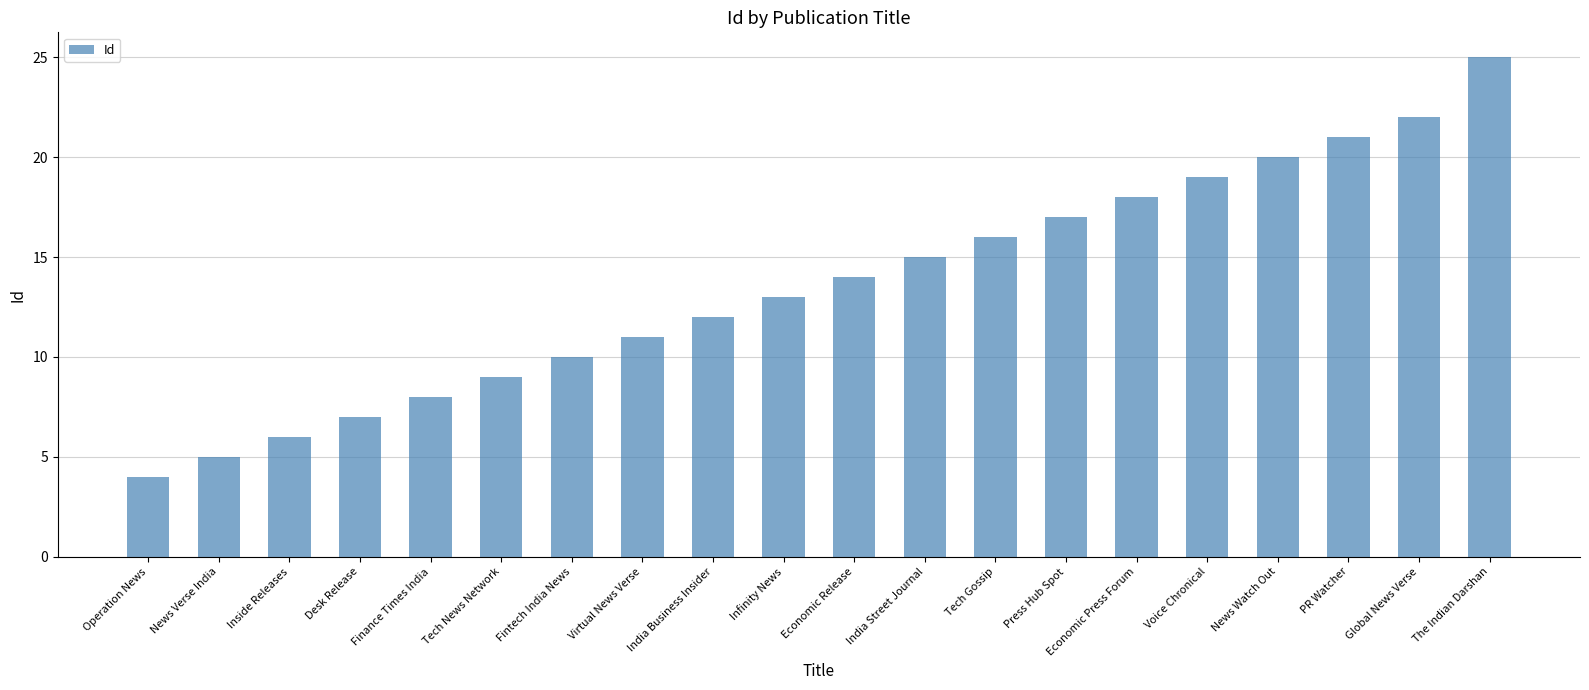

What is the difference between the values at Economic Release and Economic Press Forum?

4